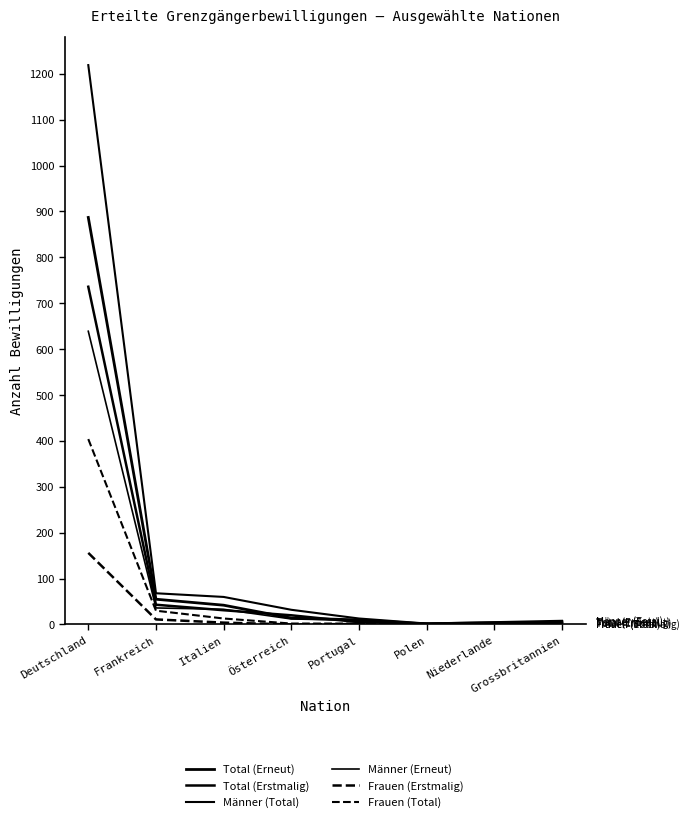

Is this an area chart (filled region under the line)?

No